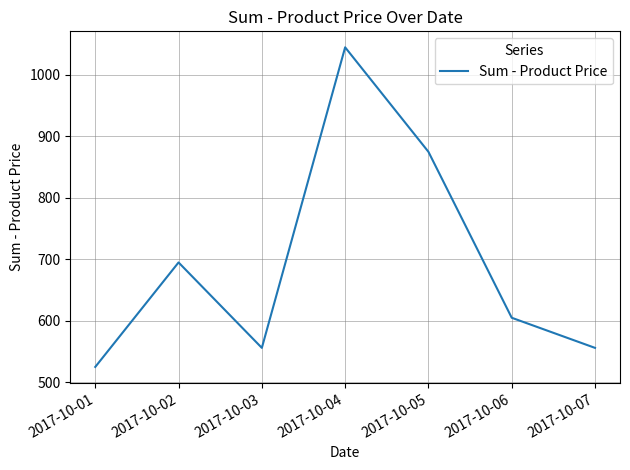

What is the sum of the values at 2017-10-04 and 2017-10-02?

1740